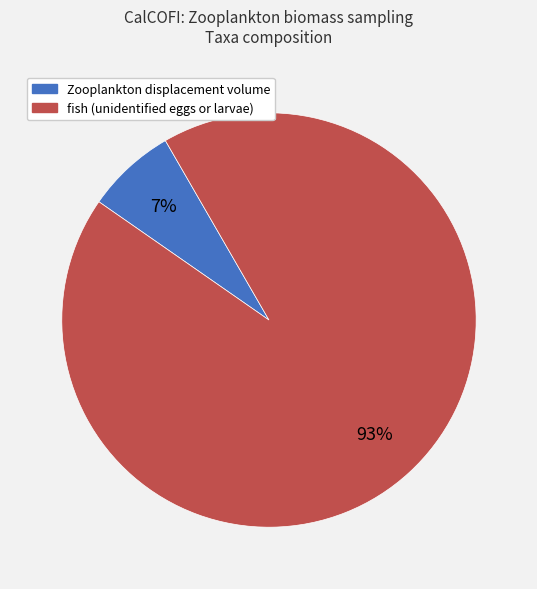

Which slice represents more than half of the pie?

fish (unidentified eggs or larvae)